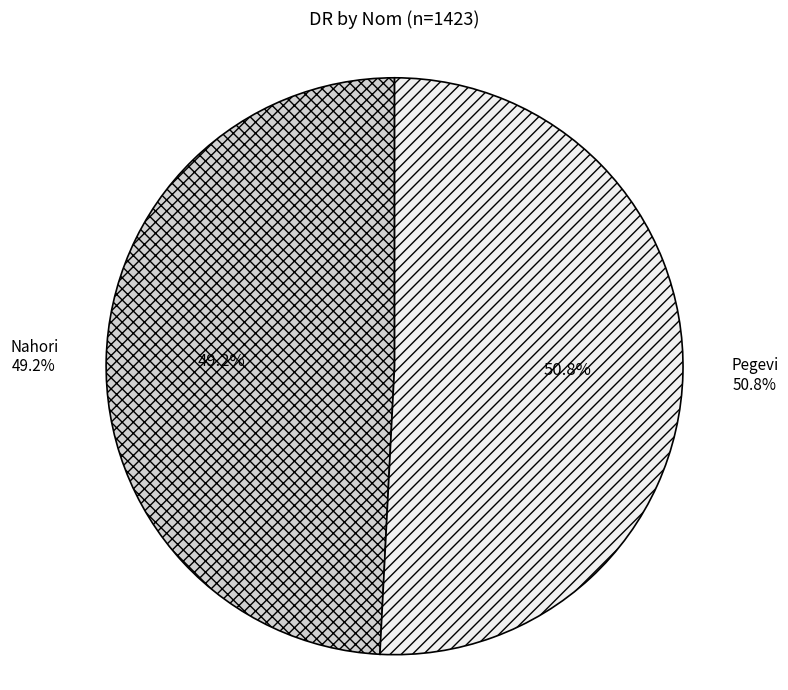

Does any single category account for the majority?

Yes